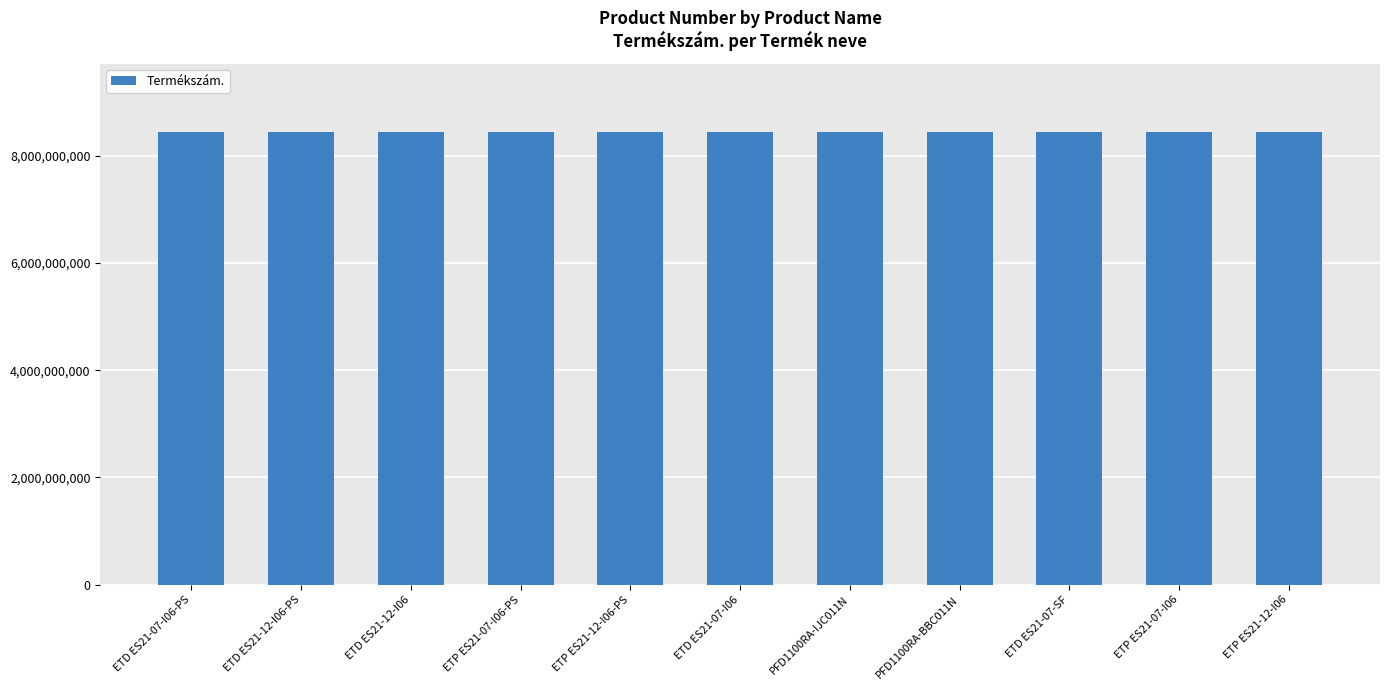

Is it true that the value at ETD ES21-07-I06 is 4600244959?

False